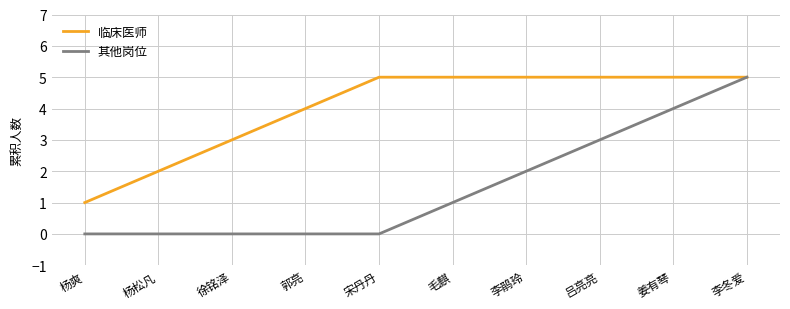

The 其他岗位 series shows 4 at 姜有琴. True or false?

True